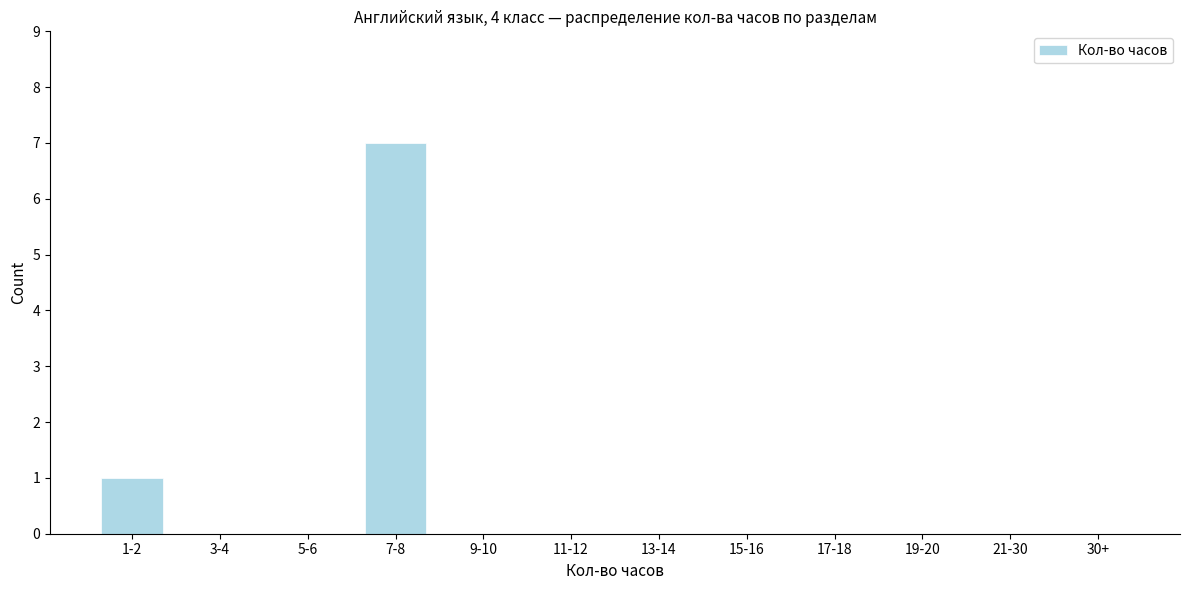

Reading right to left, list all the values displayed in this chart.

30+=0	21-30=0	19-20=0	17-18=0	15-16=0	13-14=0	11-12=0	9-10=0	7-8=7	5-6=0	3-4=0	1-2=1